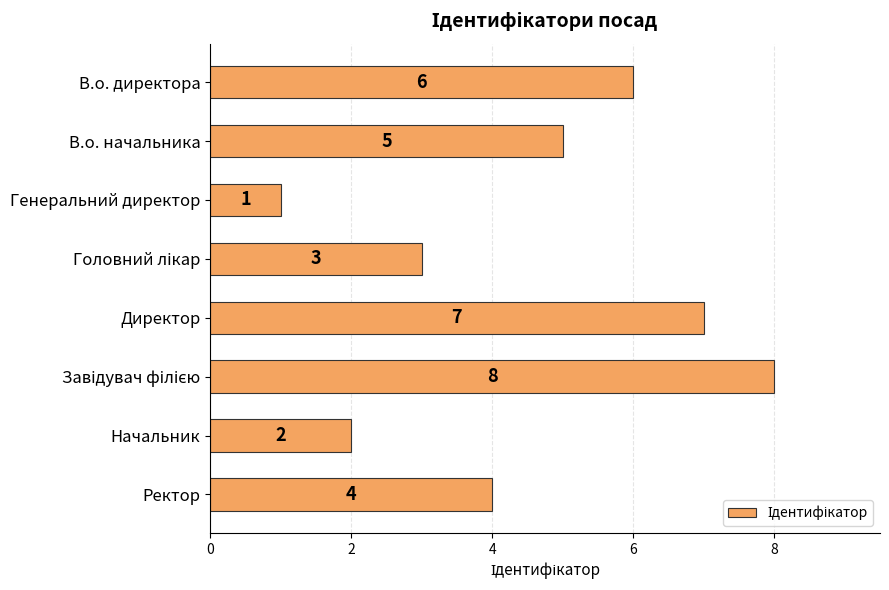

Reading bottom to top, list all the values displayed in this chart.

4	2	8	7	3	1	5	6